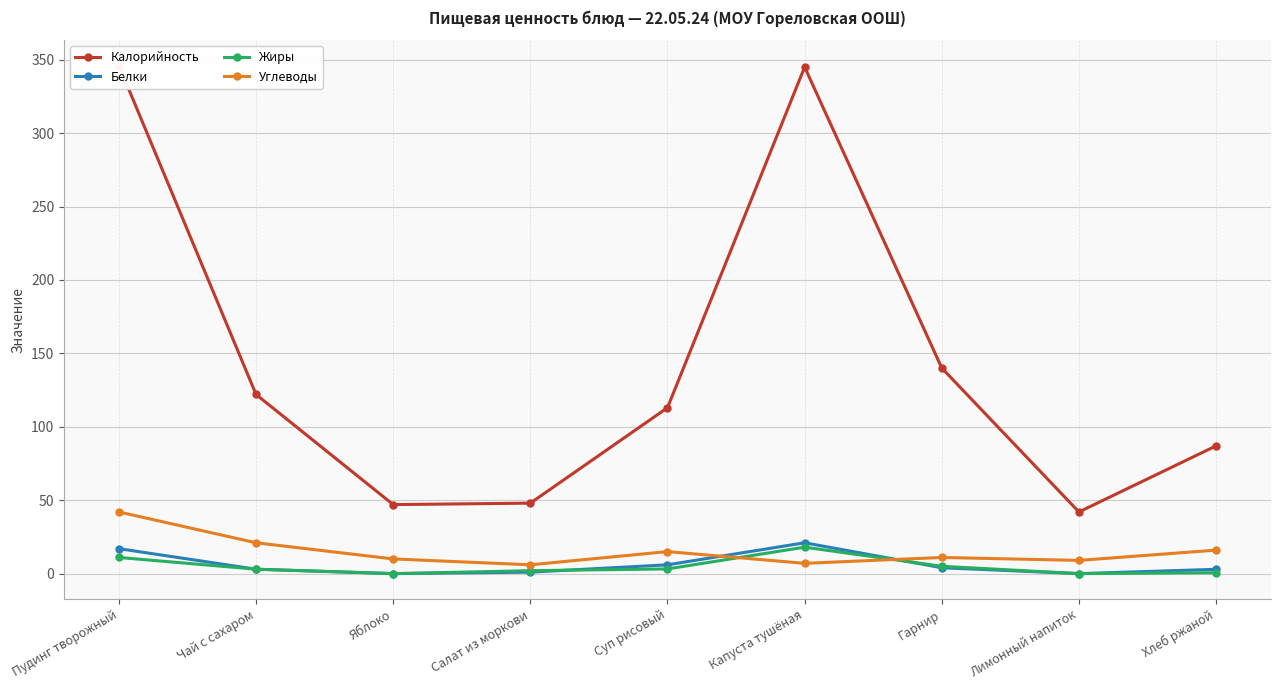

True or false: Белки has more than 2 points higher than both neighbors.

False